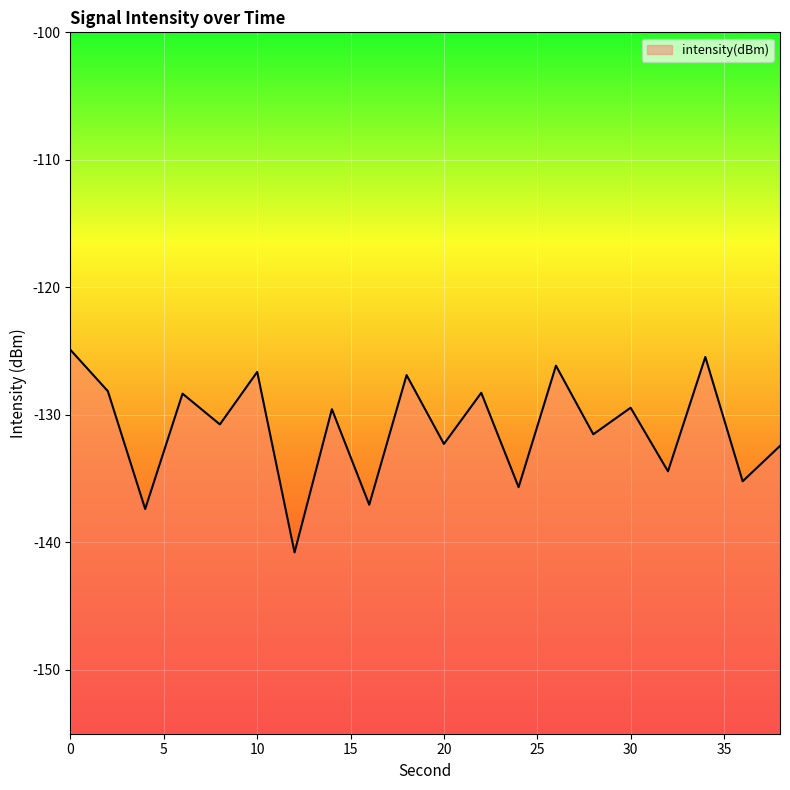

List the labels in order of value, smallest first.

12, 4, 16, 24, 36, 32, 38, 20, 28, 8, 14, 30, 6, 22, 2, 18, 10, 26, 34, 0